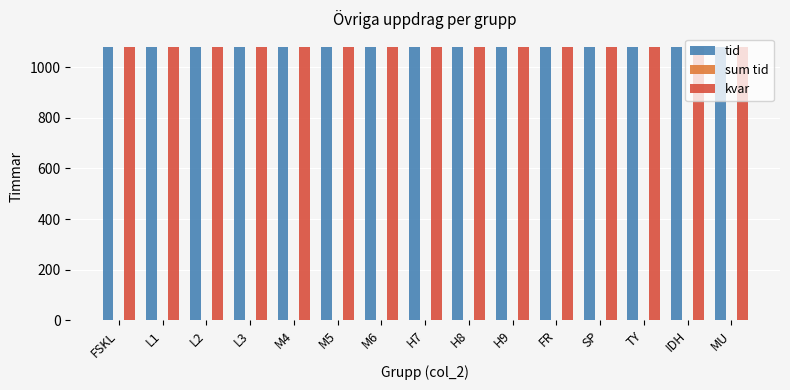

The kvar series shows 1080 at MU. True or false?

True